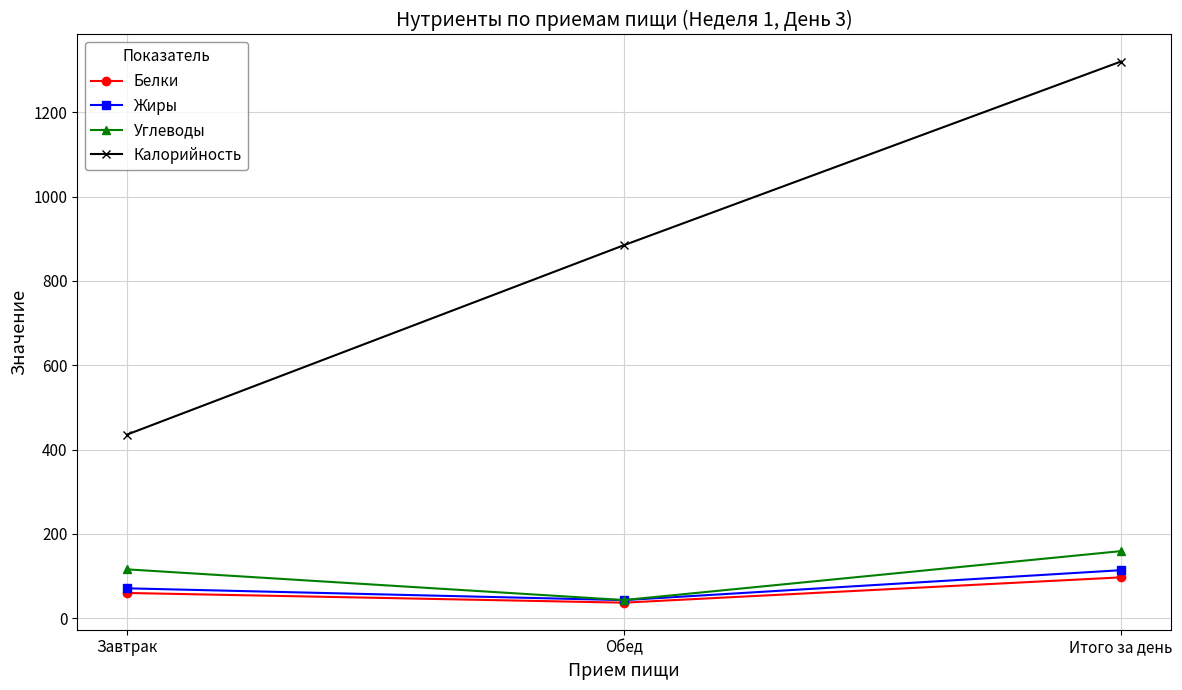

Which series has the largest total across all categories?

Калорийность